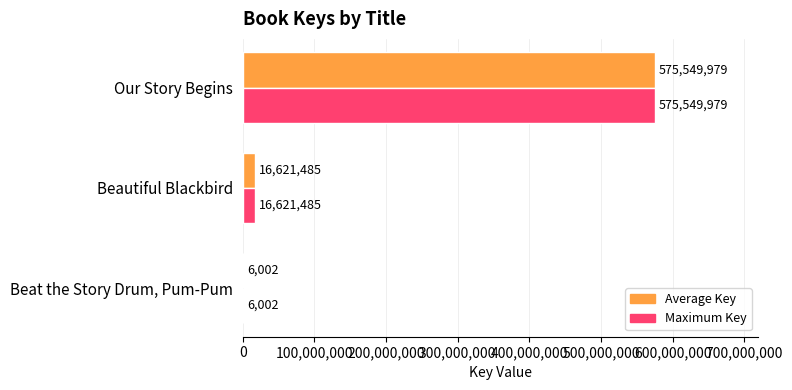

Which category has the highest value across all series?

Our Story Begins